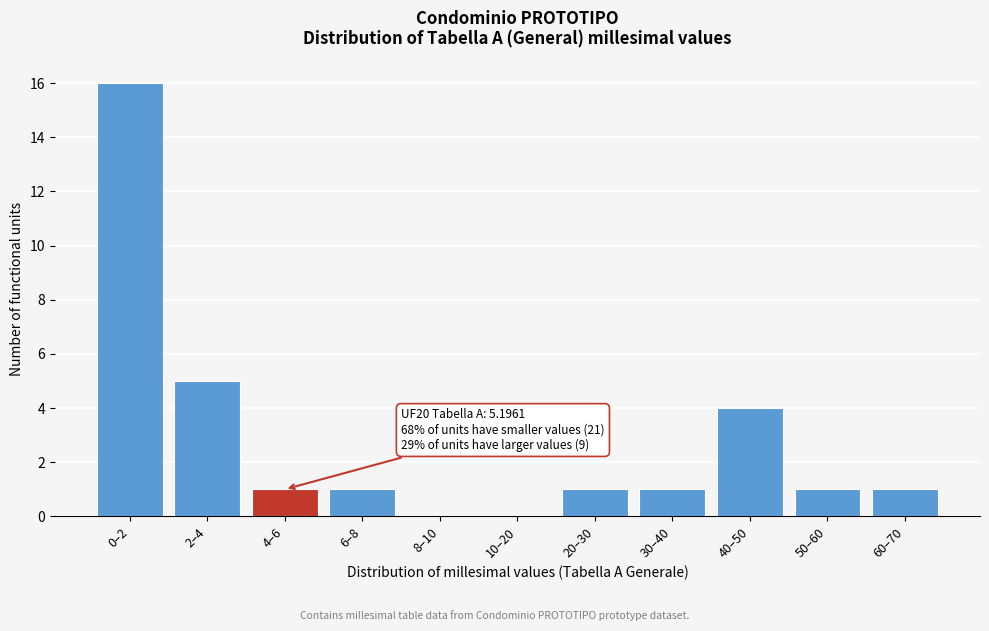

Reading right to left, transcribe all the data shown in this chart.

60–70=1	50–60=1	40–50=4	30–40=1	20–30=1	10–20=0	8–10=0	6–8=1	4–6=1	2–4=5	0–2=16